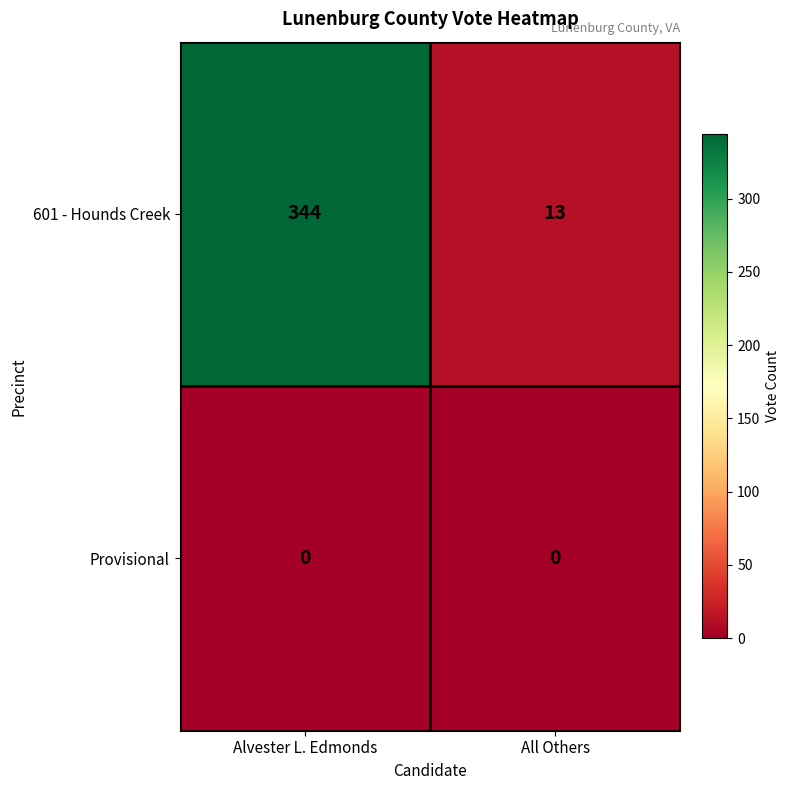

What is the difference between the 601 - Hounds Creek values at All Others and Alvester L. Edmonds?

331